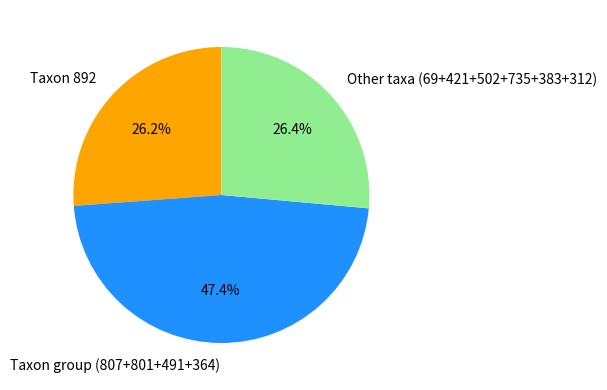

Count the number of slices in the pie.

3